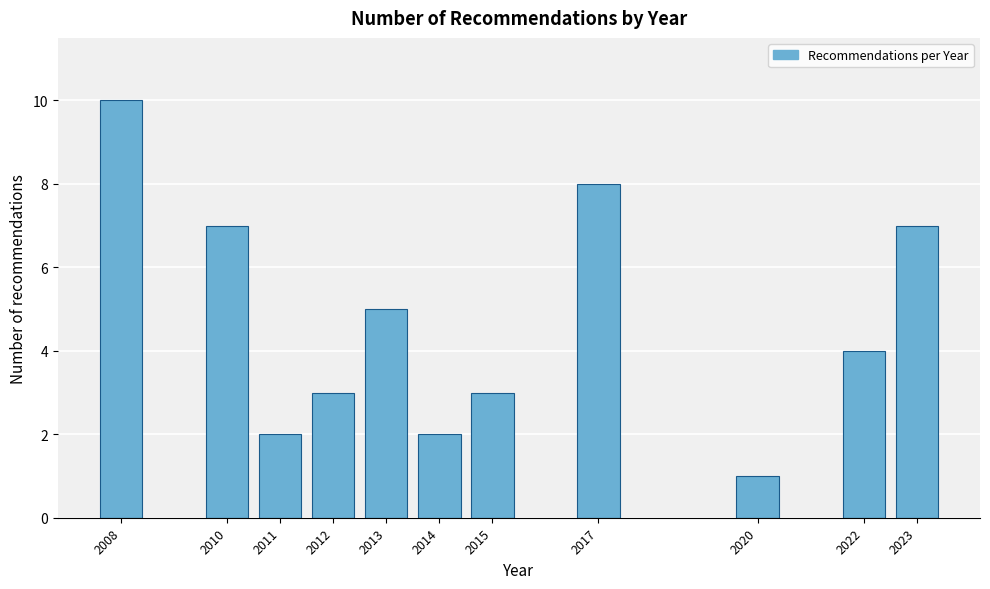

Reading left to right, list all the values displayed in this chart.

10	7	2	3	5	2	3	8	1	4	7